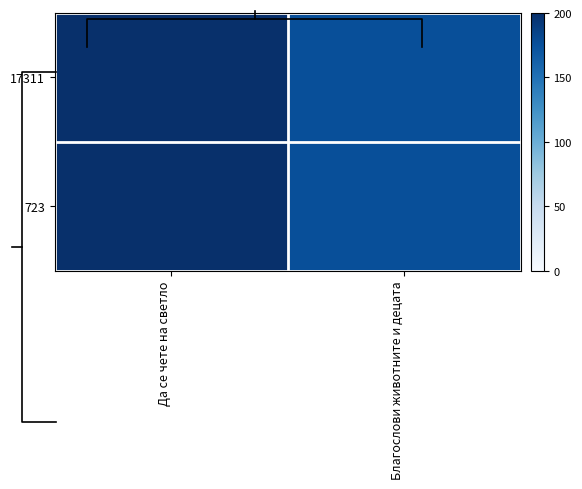

What is the difference between the 17311 values at Благослови животните и децата and Да се чете на светло?

24